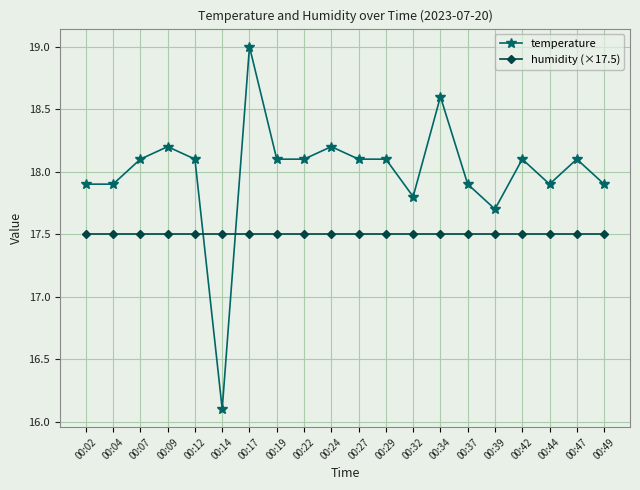

The temperature series shows 32.9 at 00:34. True or false?

False